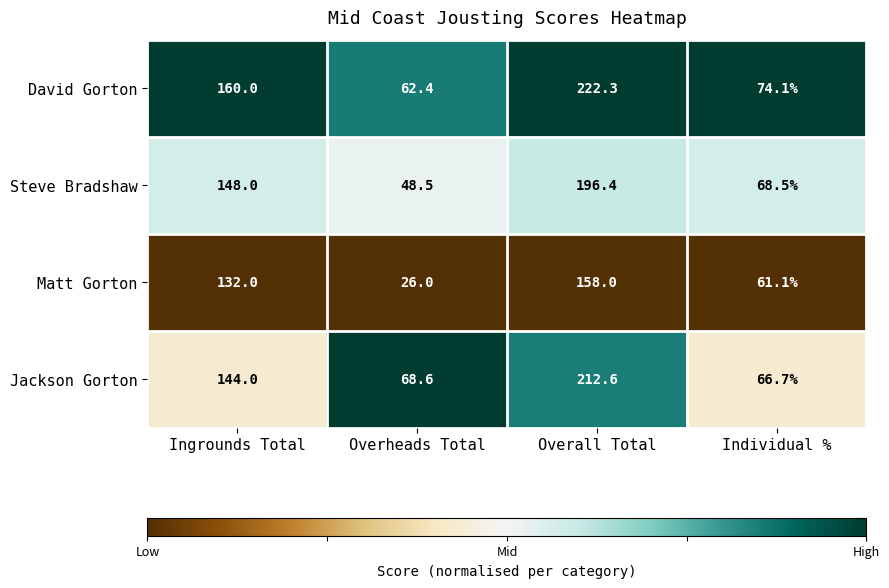

What is the average value of the Jackson Gorton series?

123.0